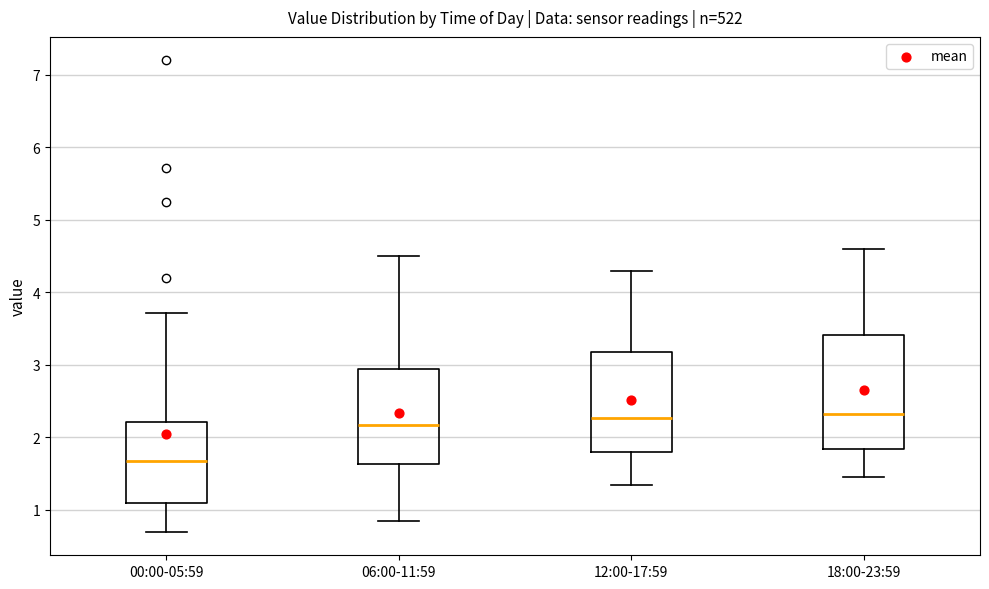

Comparing the boxes themselves (not the whiskers), which one is the tallest?

18:00-23:59